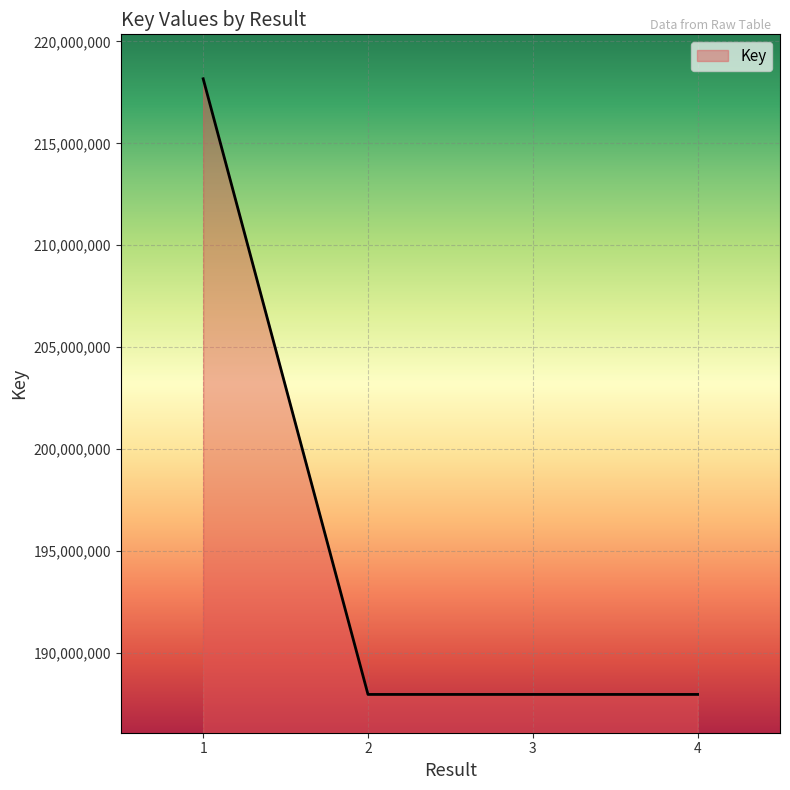

What is the difference between the maximum and minimum values?

30219472